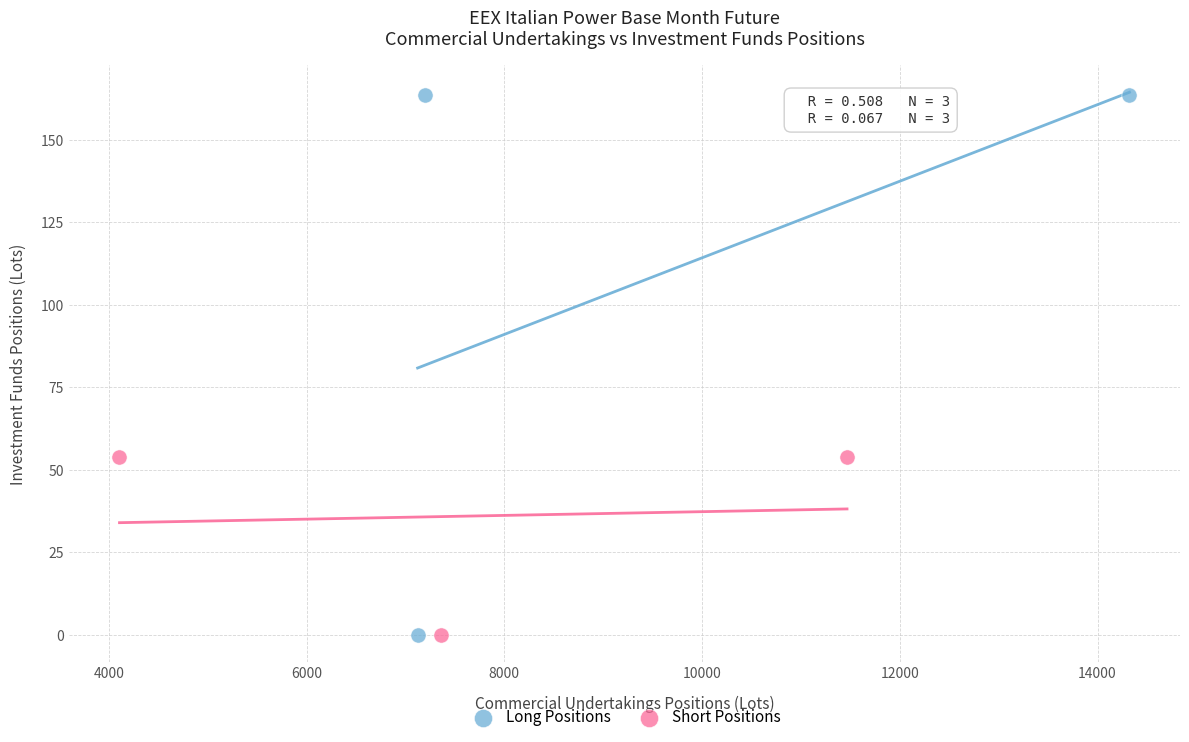

Which series contains the highest Y value?

Long Positions